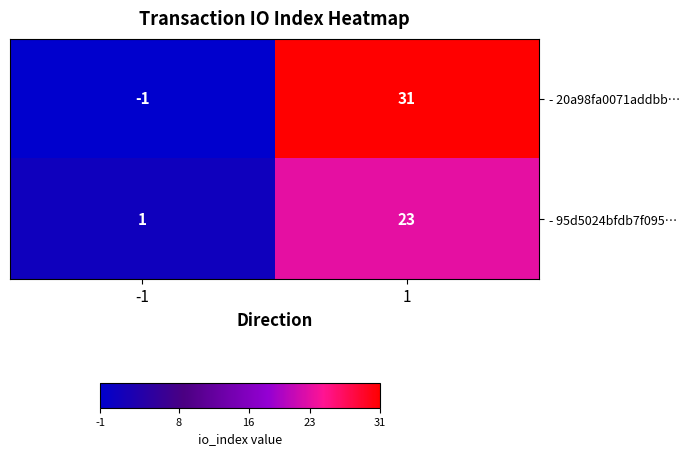

At which category is the sum across all series the highest?

1